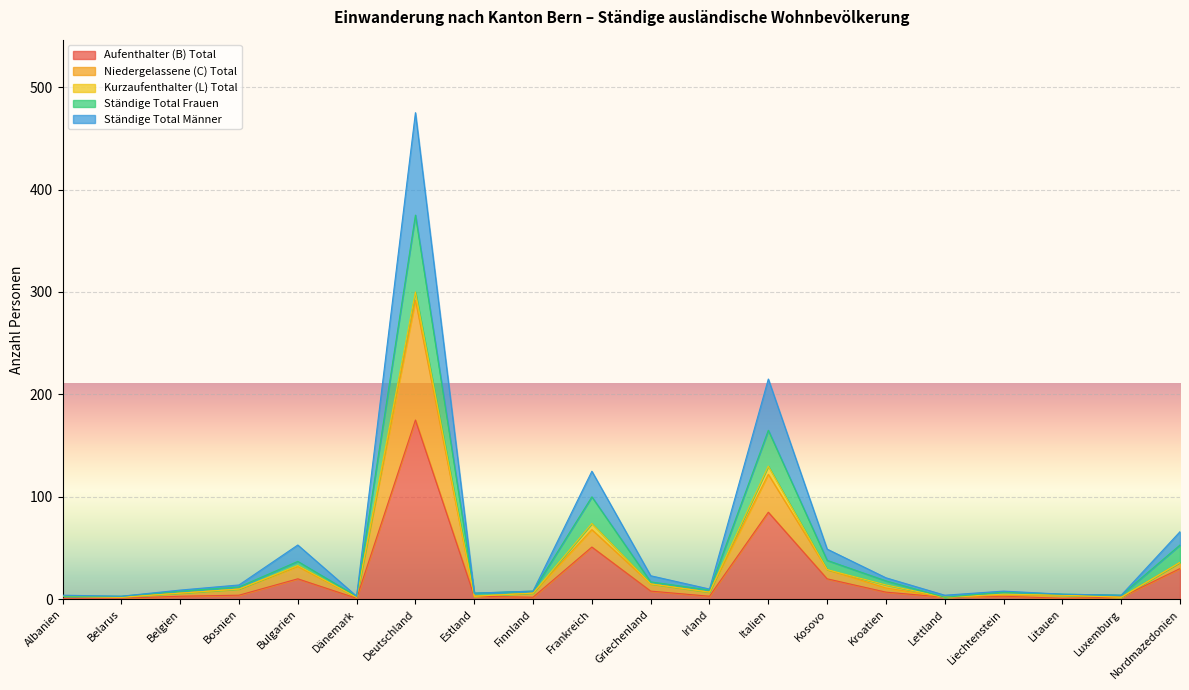

At which category does Ständige Total Frauen reach its first local valley?

Dänemark